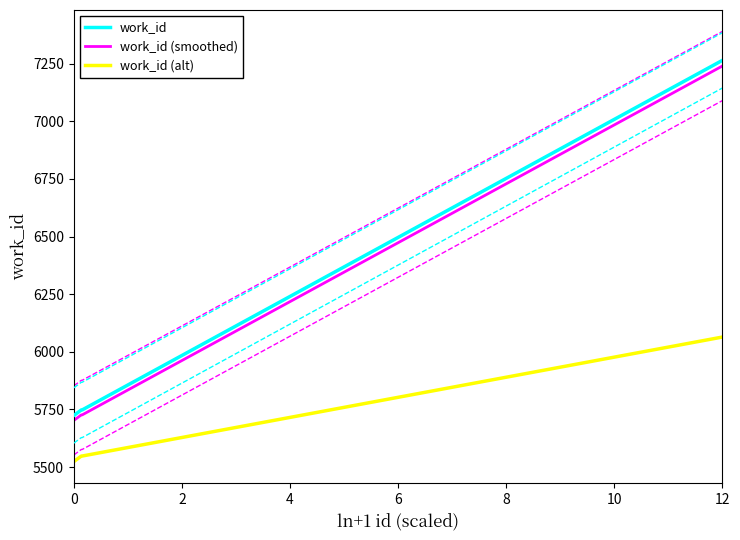

The value of work_id (alt) at 0 is 9611.7. True or false?

False